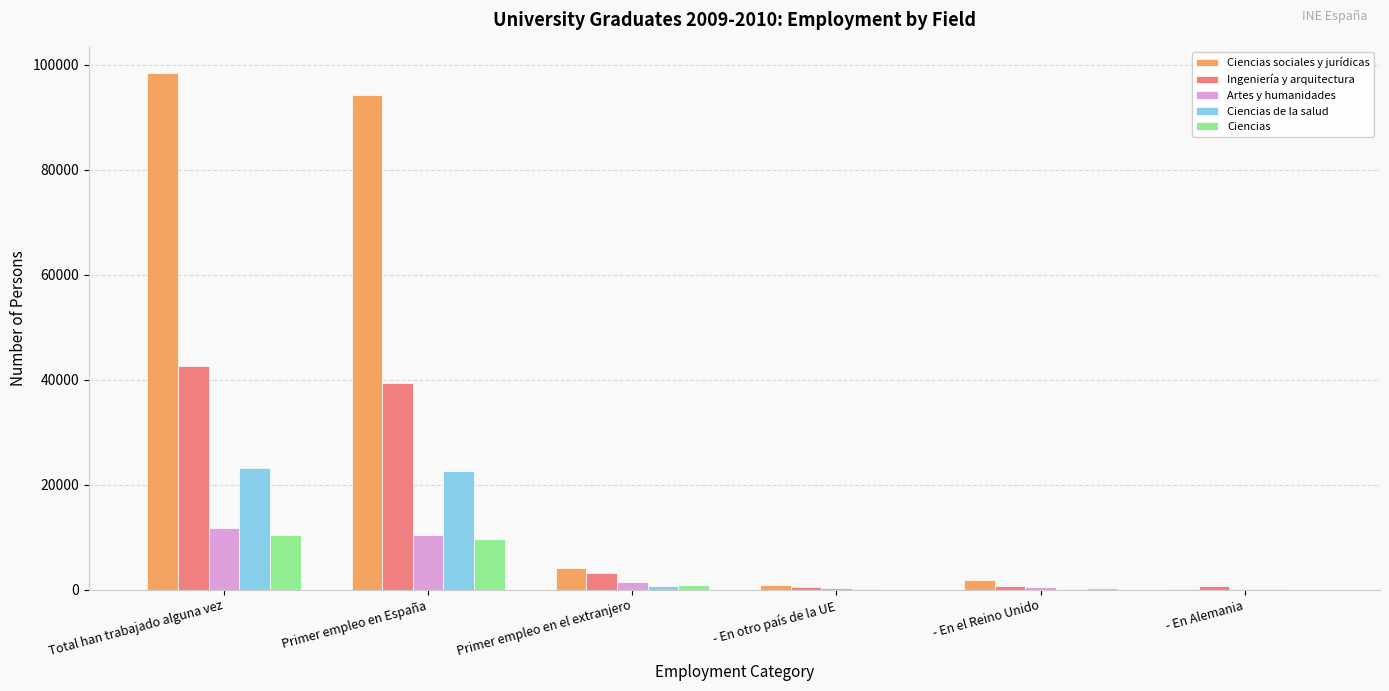

Which series changed the most between Total han trabajado alguna vez and - En otro país de la UE?

Ciencias sociales y jurídicas